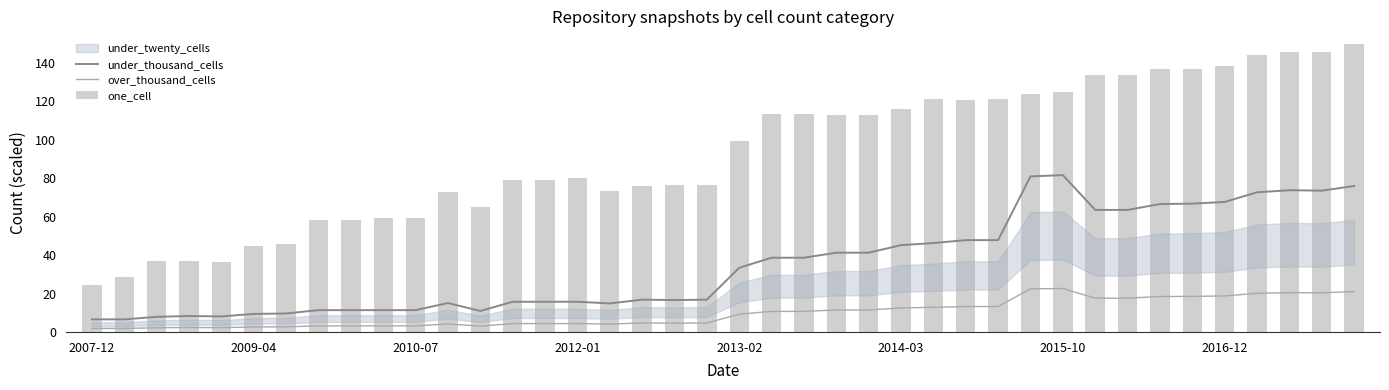

Where does the under_thousand_cells series first go above 33?

2013-02